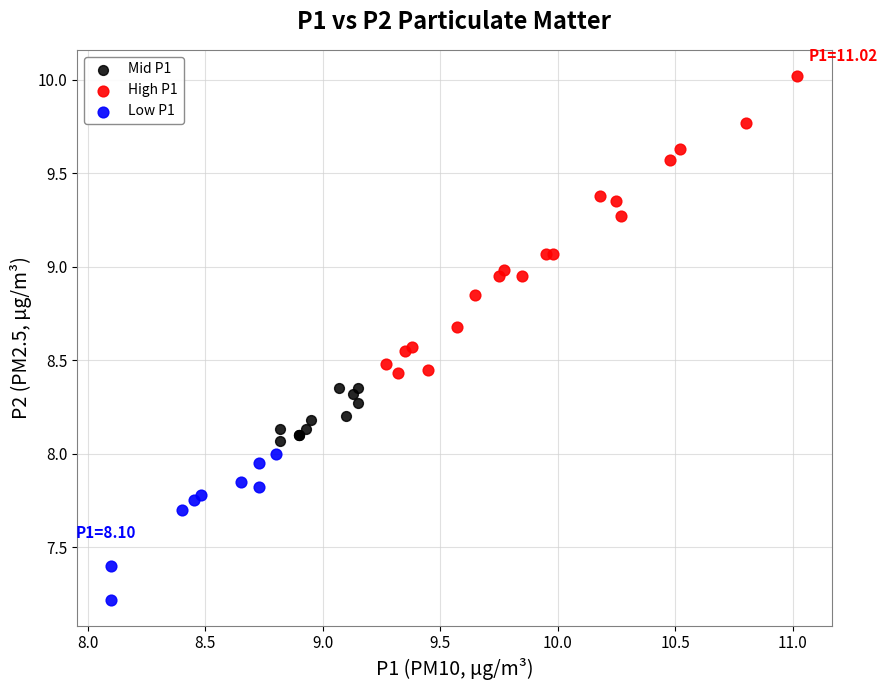

What are all the series names shown in the legend?

Mid P1, High P1, Low P1